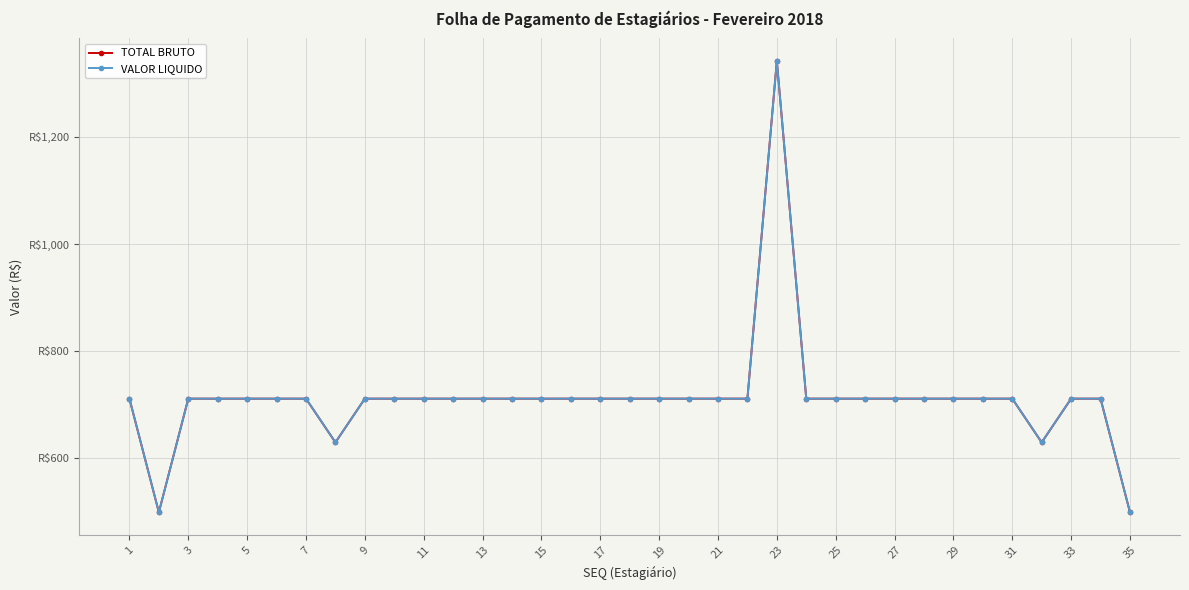

What is the difference between the maximum and minimum values in the VALOR LIQUIDO series?

842.0